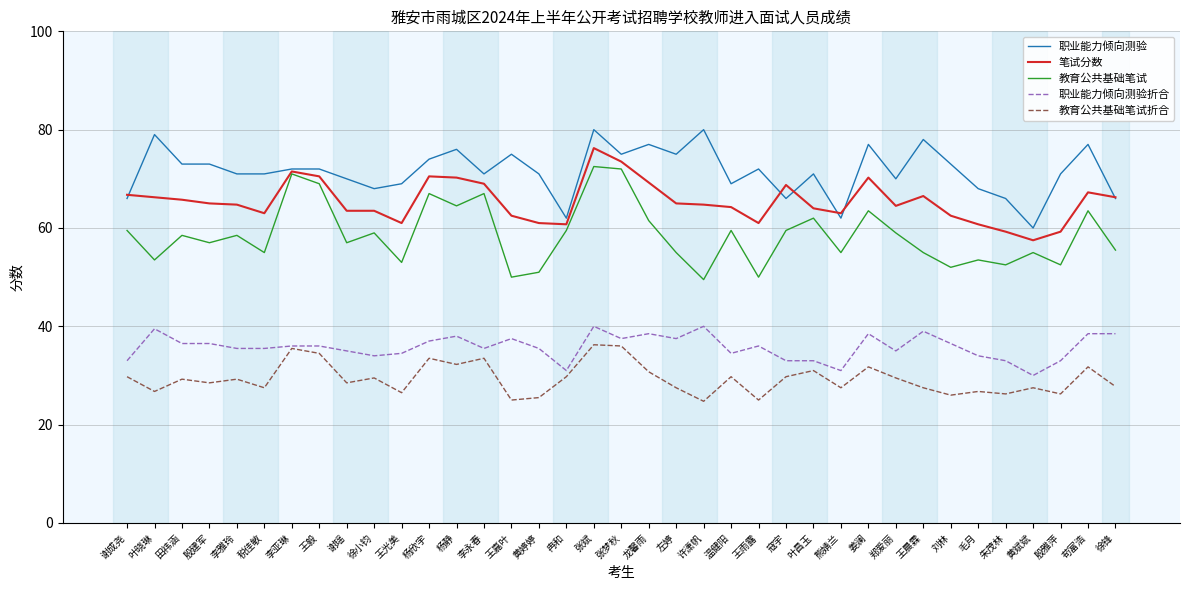

What is the maximum value shown in the chart?

80.0